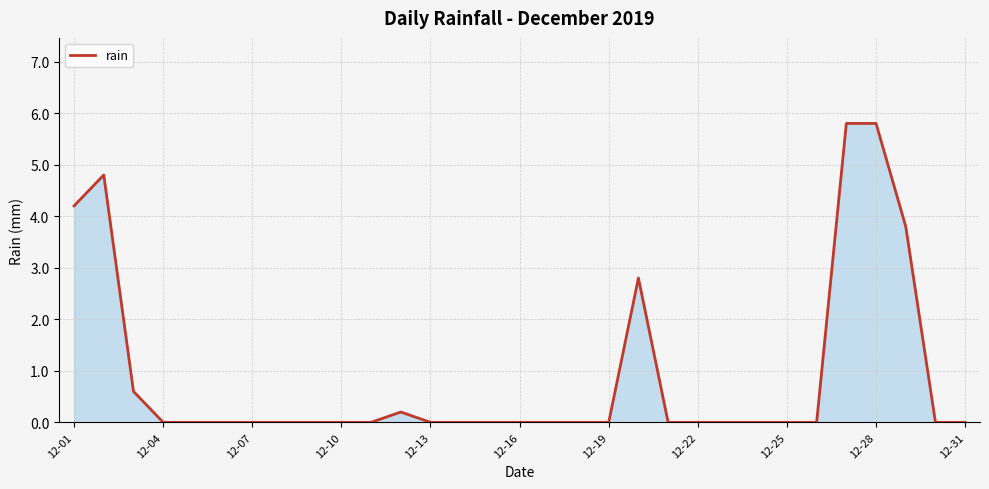

Count the number of data series in this chart.

1